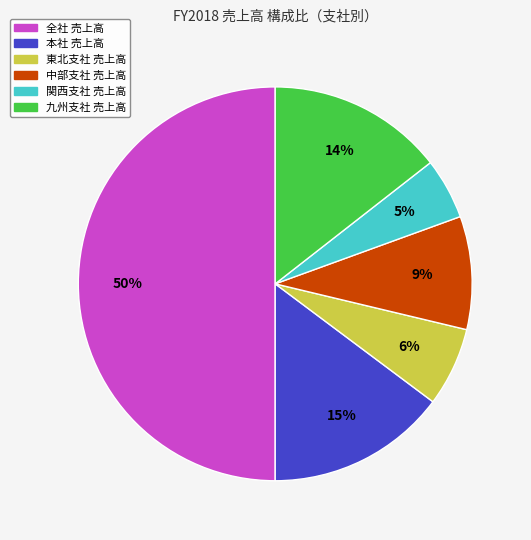

How many slices are in this pie chart?

6